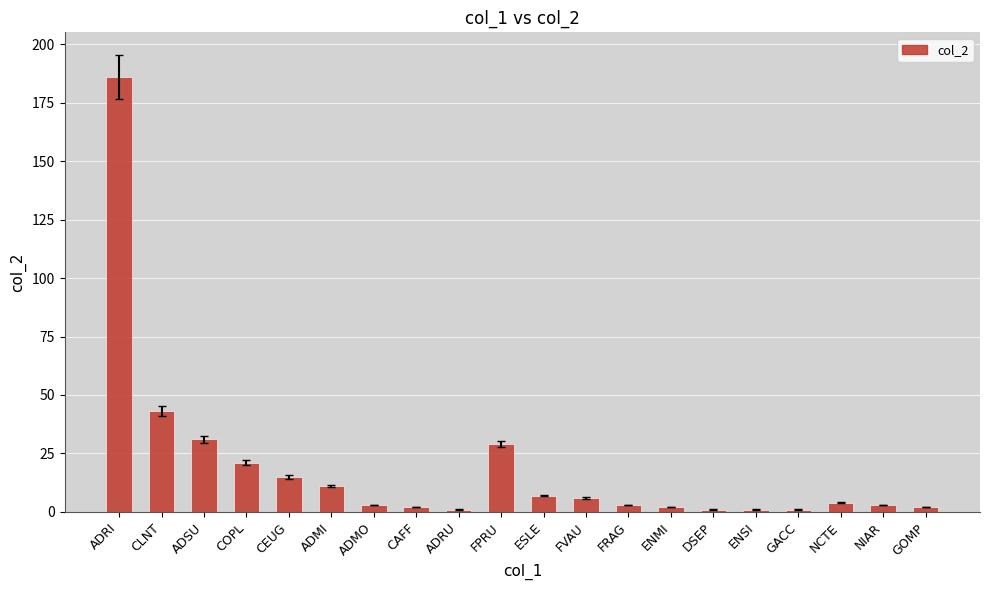

Where is the data nearest to the value 93?

CLNT